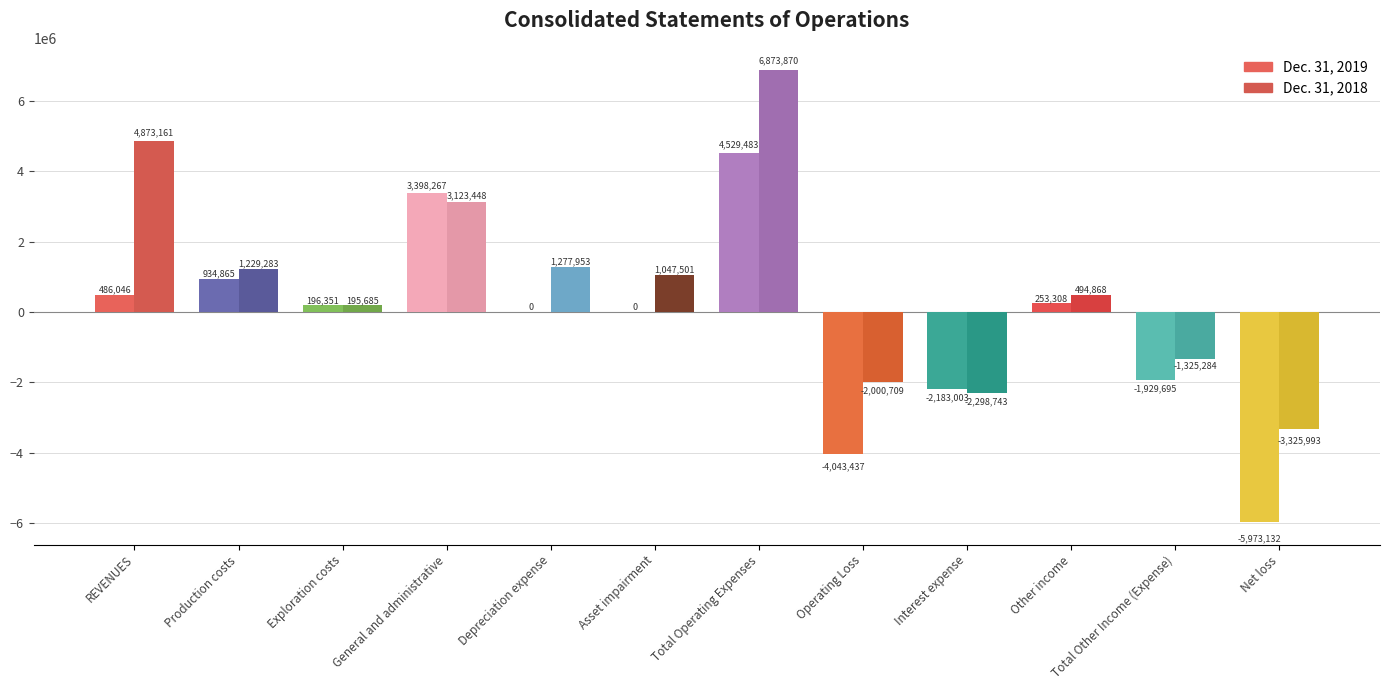

Which series has the widest spread of values?

Dec. 31, 2019